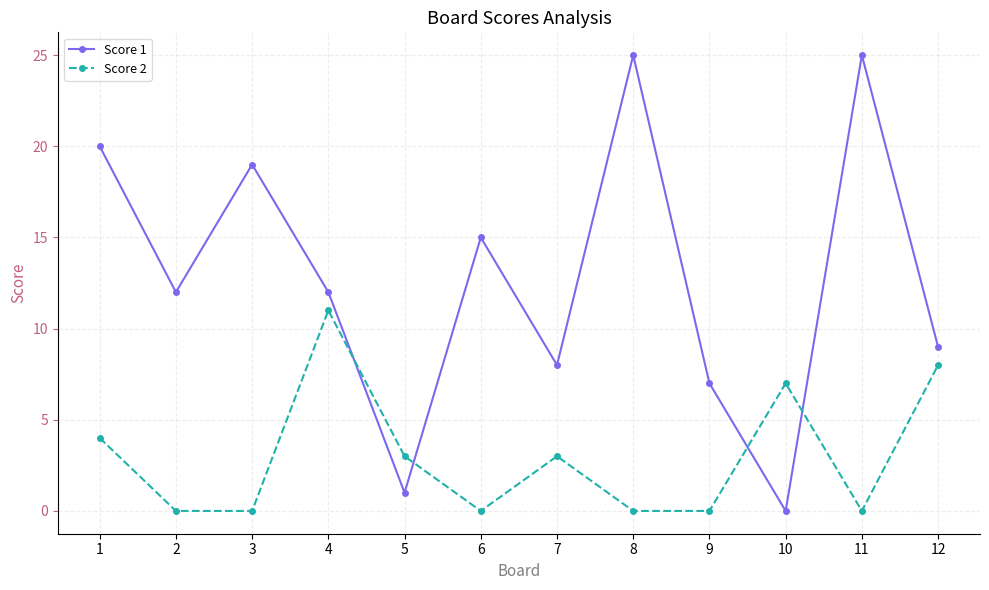

Is the value of Score 1 at 1 greater than the value of Score 2 at 12?

Yes